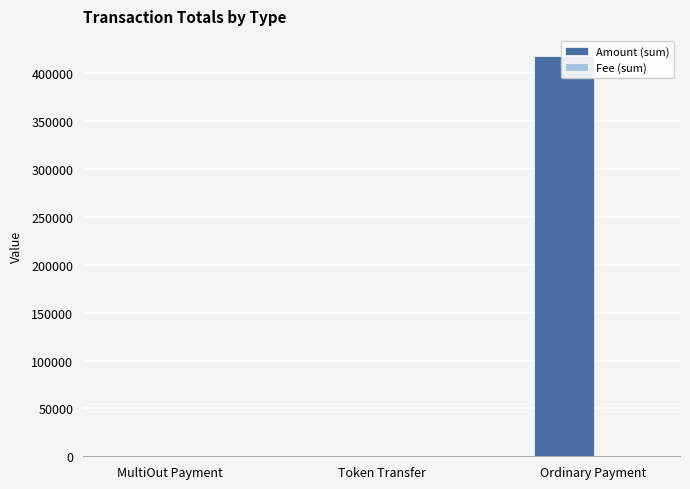

How many series are shown in this chart?

2